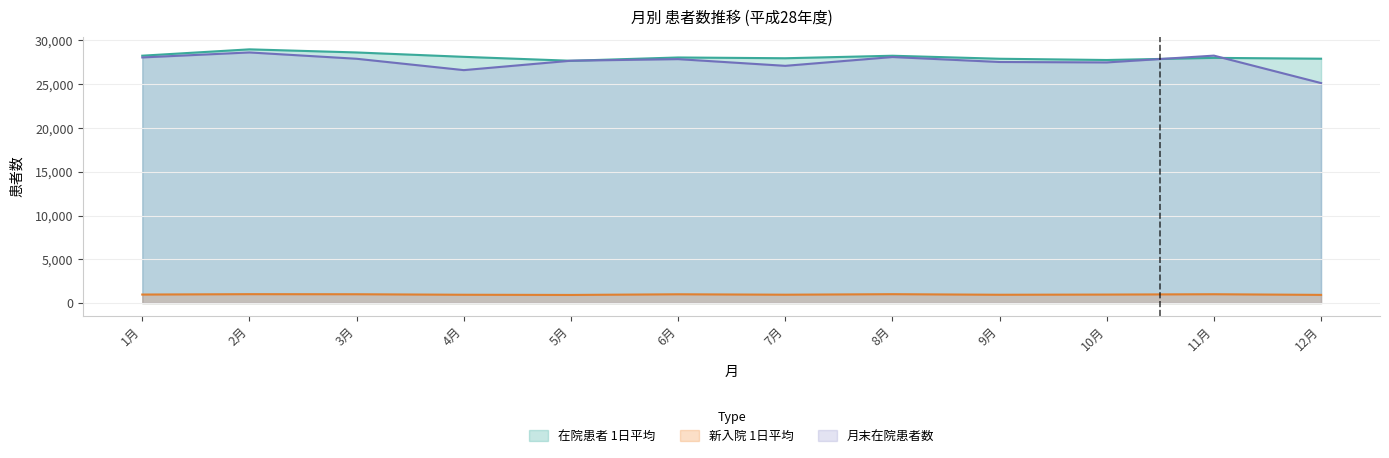

How many categories are shown in the chart?

12